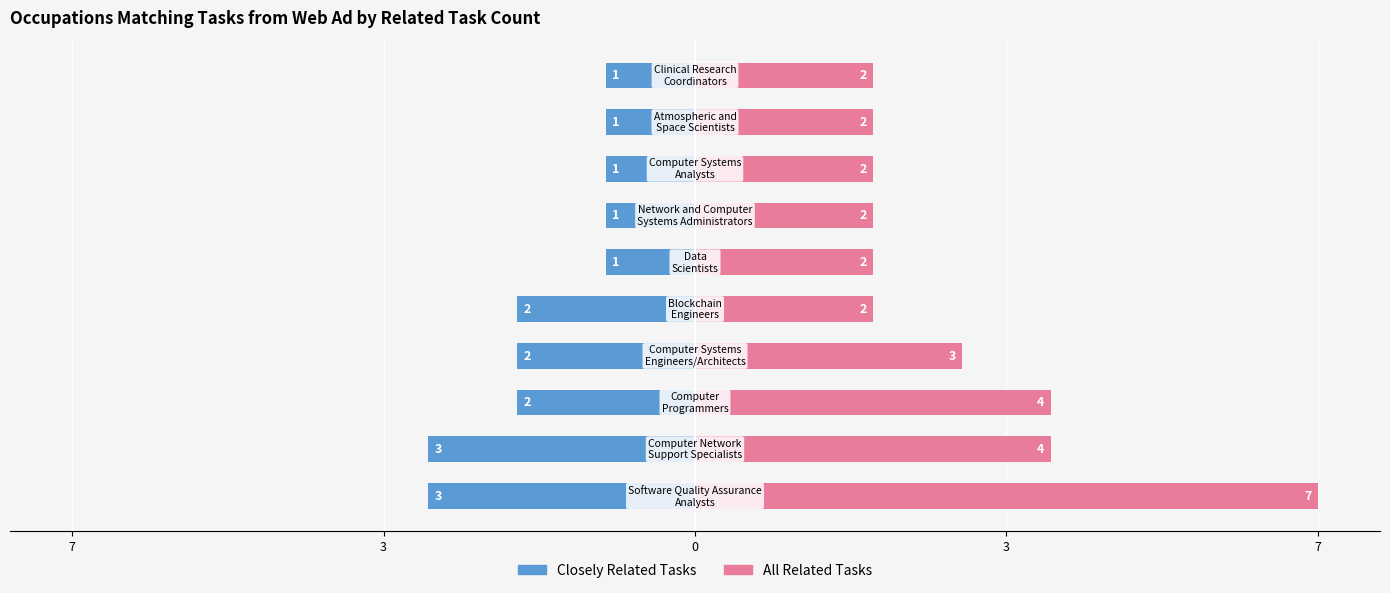

At how many categories does at least one series exceed 0?

10